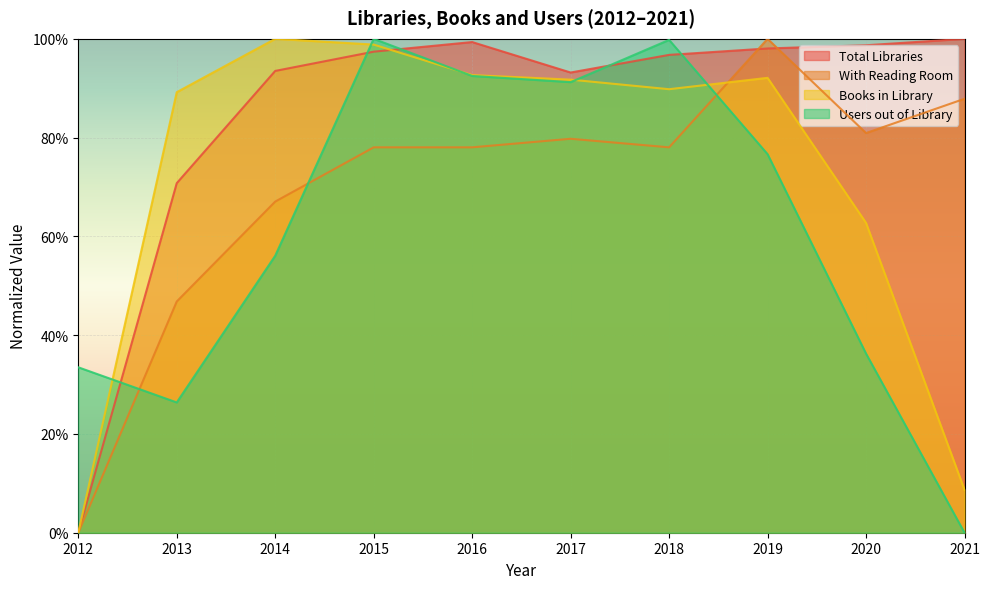

How many intersections are there between With Reading Room and Total Libraries?

2